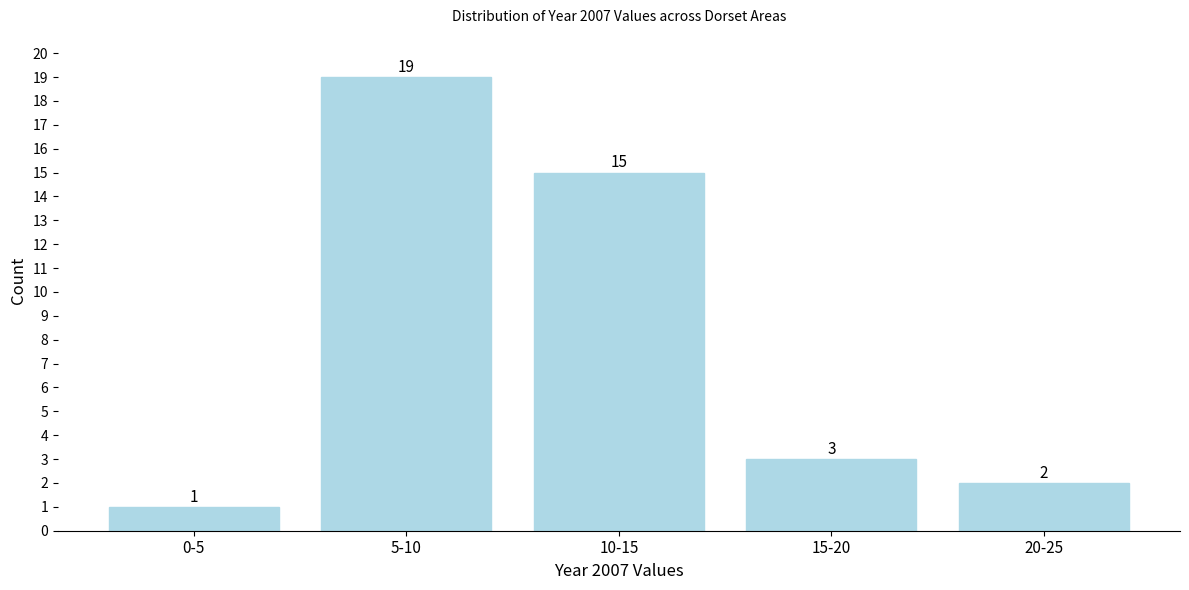

Reading left to right, list all the values displayed in this chart.

1	19	15	3	2